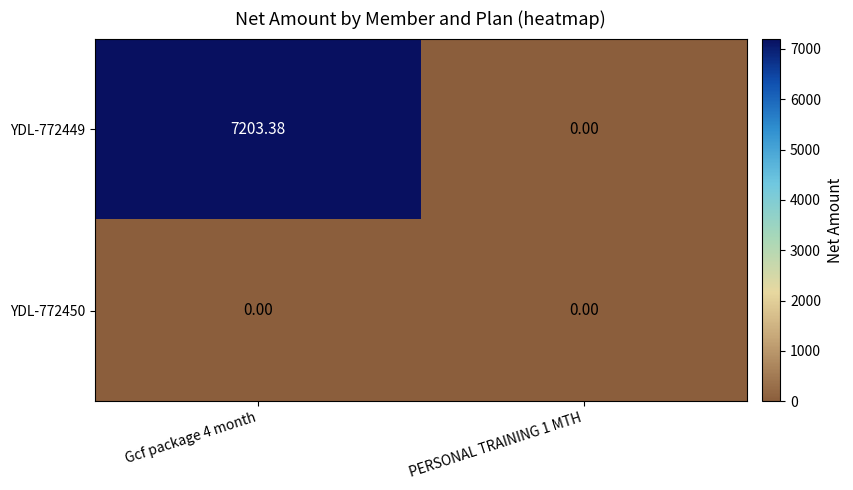

Between Gcf package 4 month and PERSONAL TRAINING 1 MTH, which is larger?

Gcf package 4 month